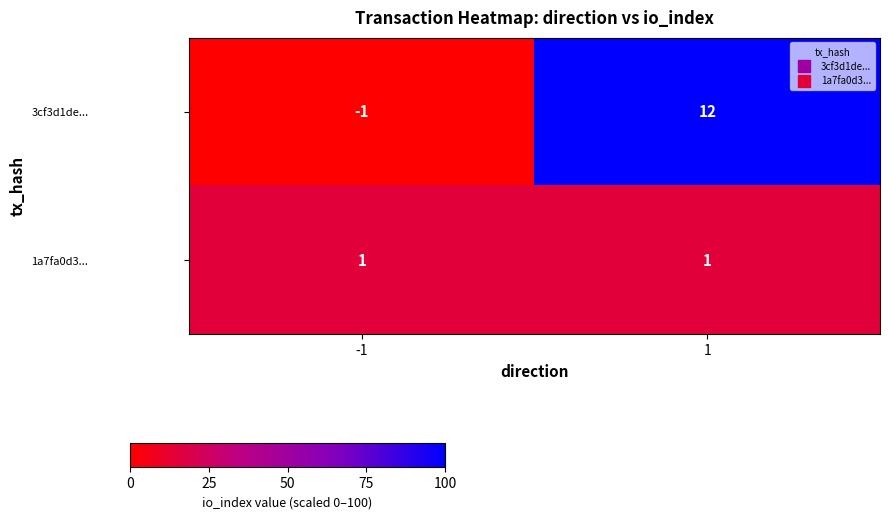

The value of 1a7fa0d3... at -1 is 0. True or false?

False